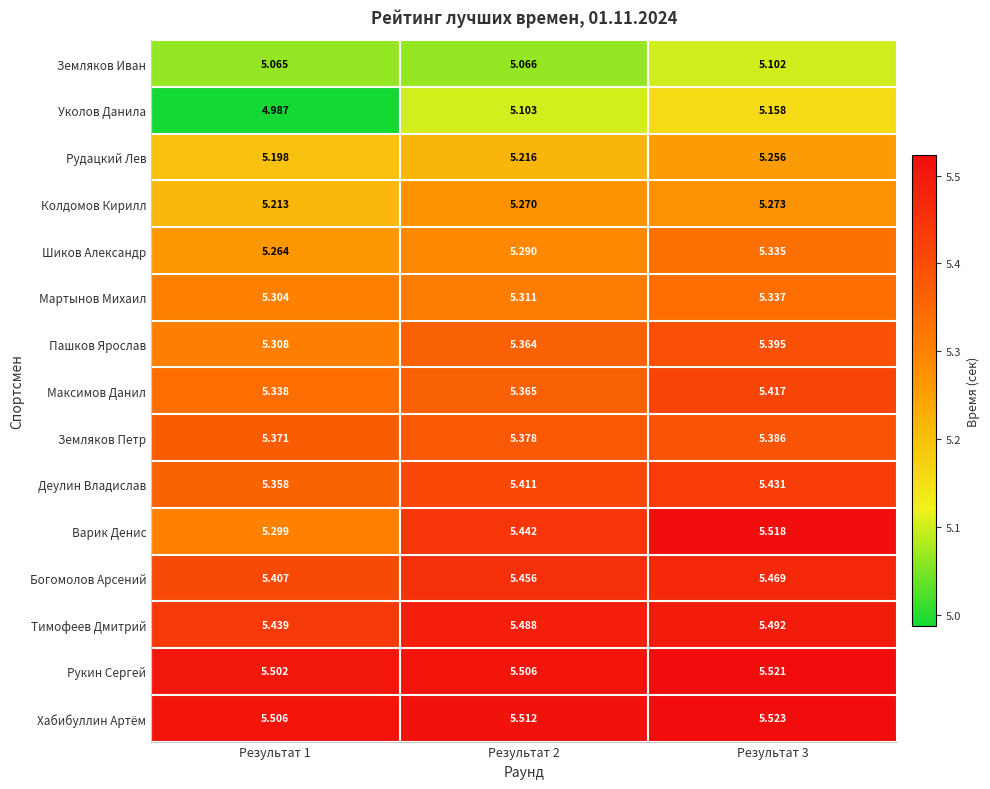

At which category is the sum across all series the highest?

Результат 3